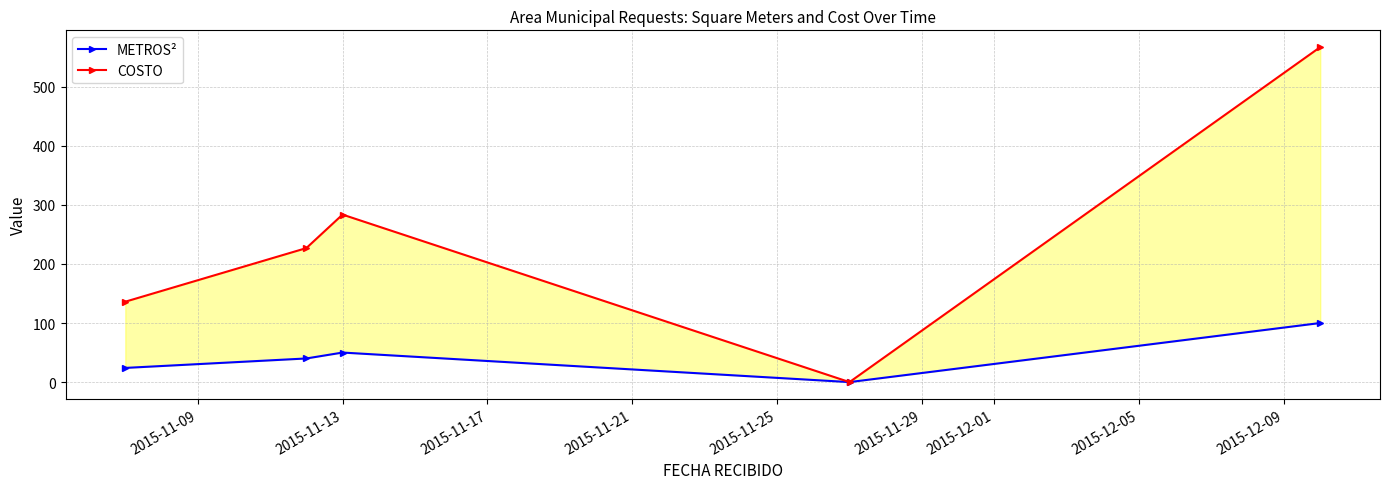

True or false: COSTO has a value of 128.7 at 2015-11-25.

False